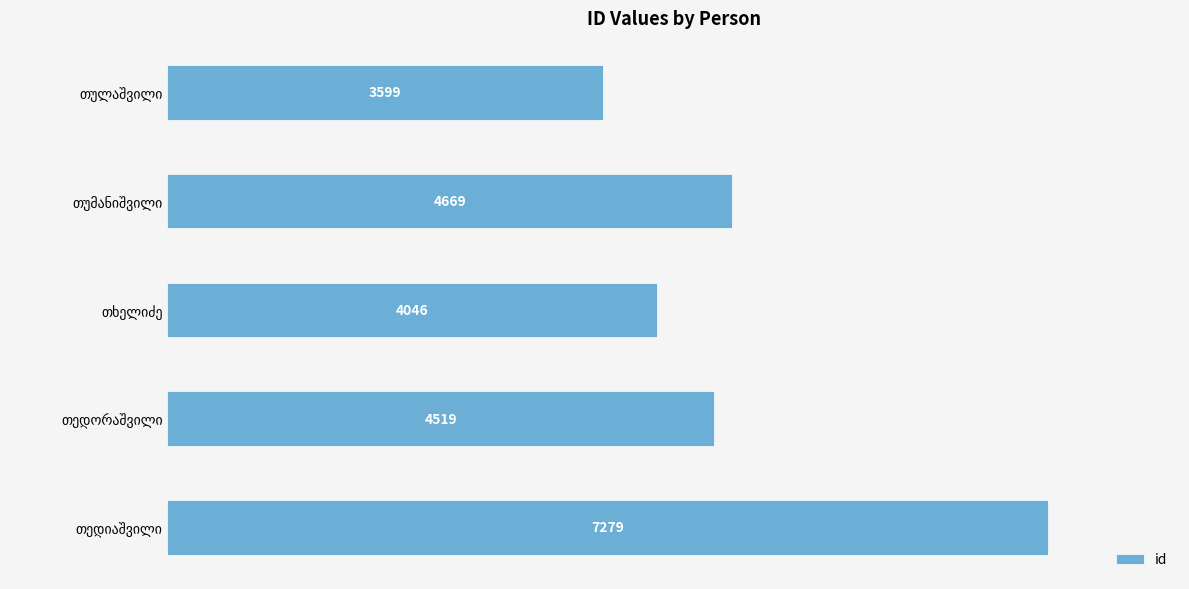

What is the value of the 5th bar from the top?

7279